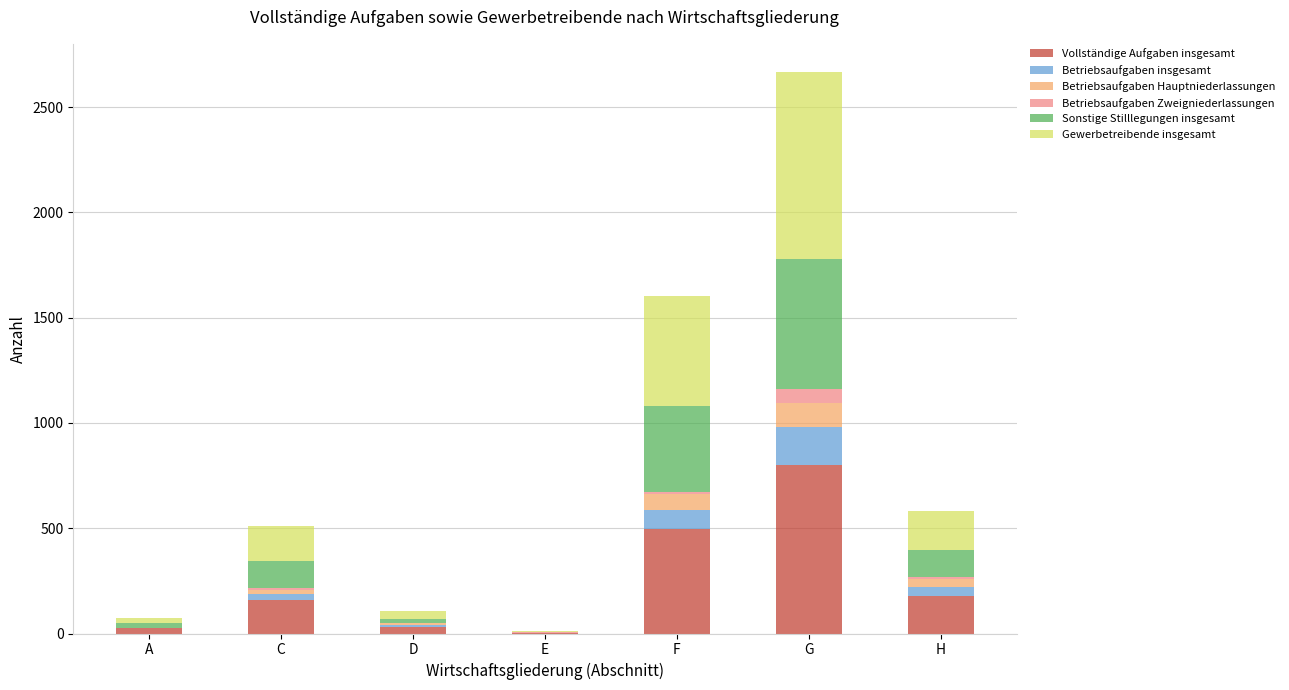

Are the bars horizontal?

No